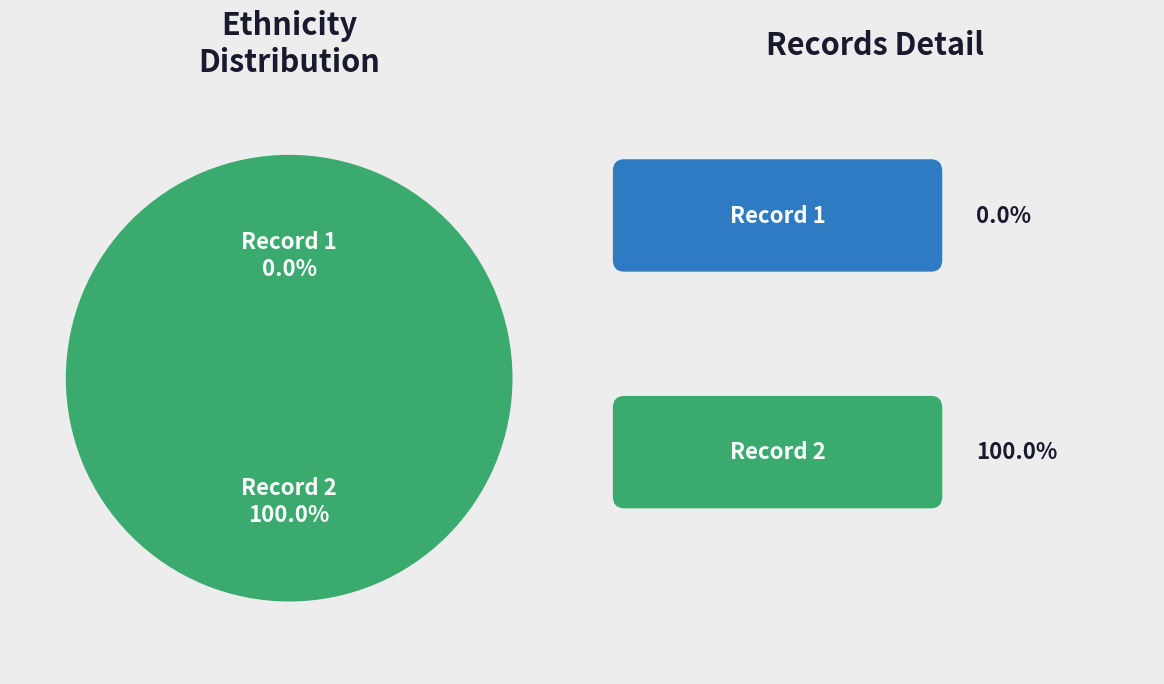

True or false: 1 accounts for 1% of the total.

False